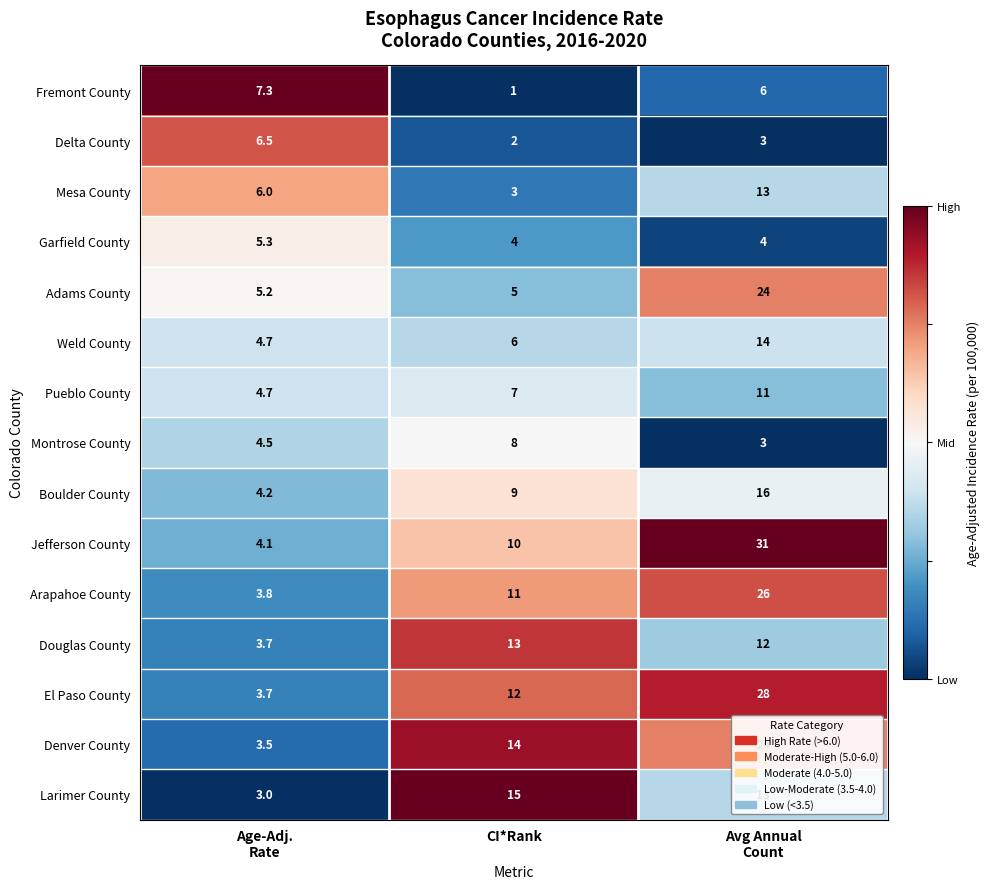

What is the difference between the maximum and minimum values in the Weld County series?

9.3